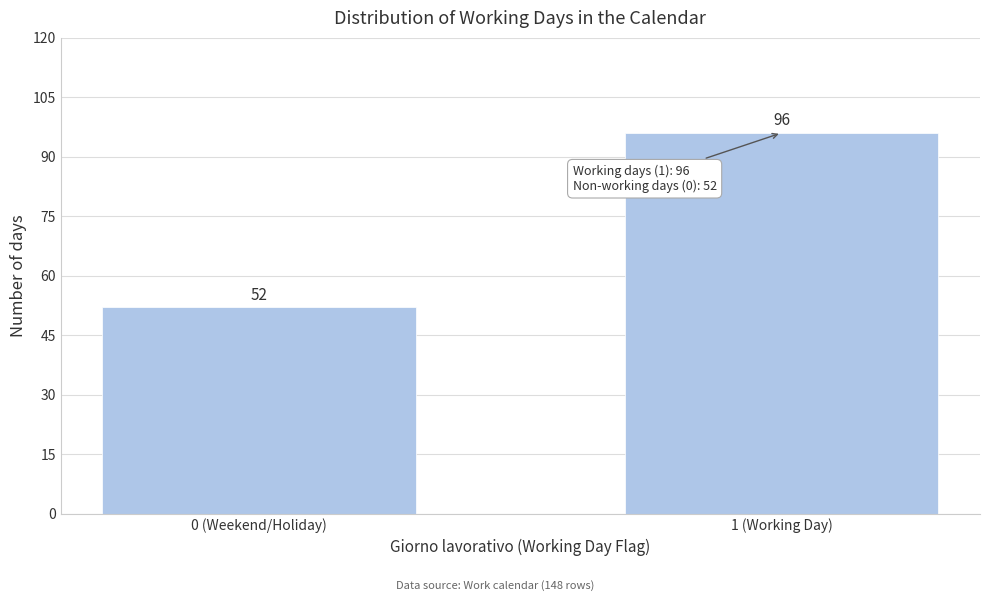

Reading left to right, list all the values displayed in this chart.

52	96